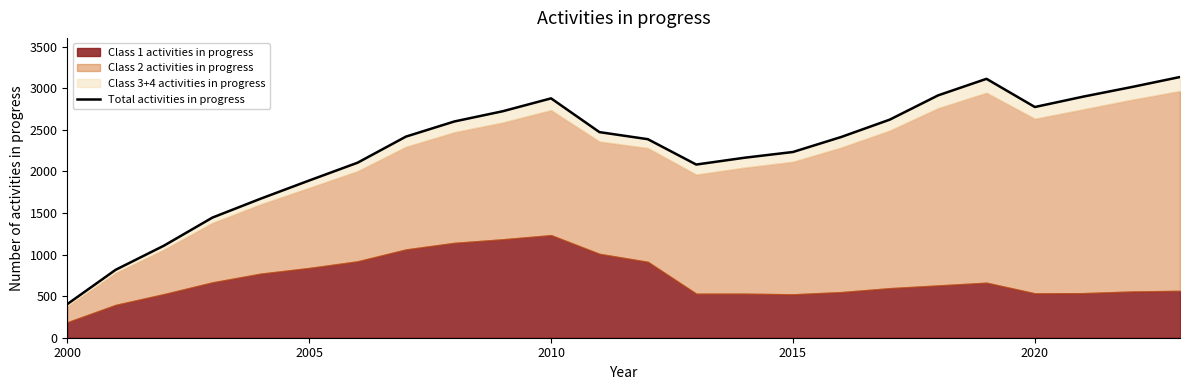

Is it true that the value at 2010 is 2879?

True